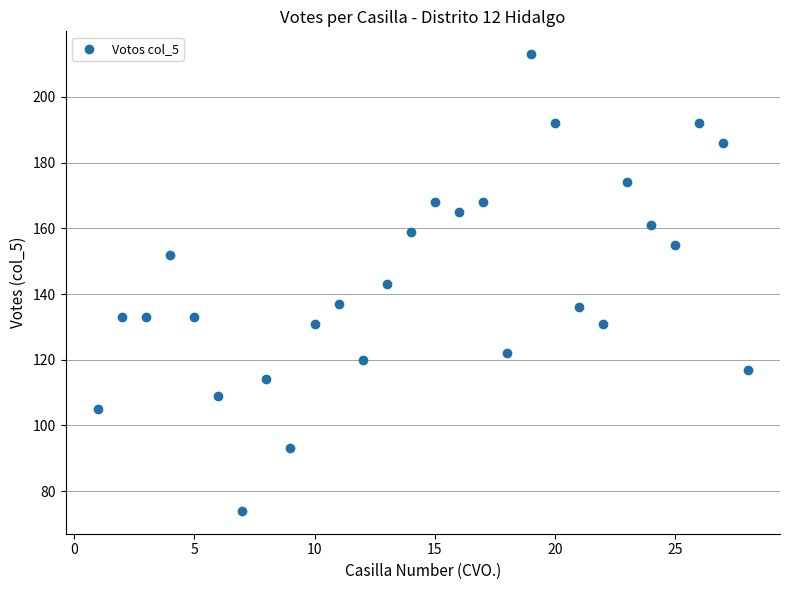

What is the range of Y values (max minus min)?

139